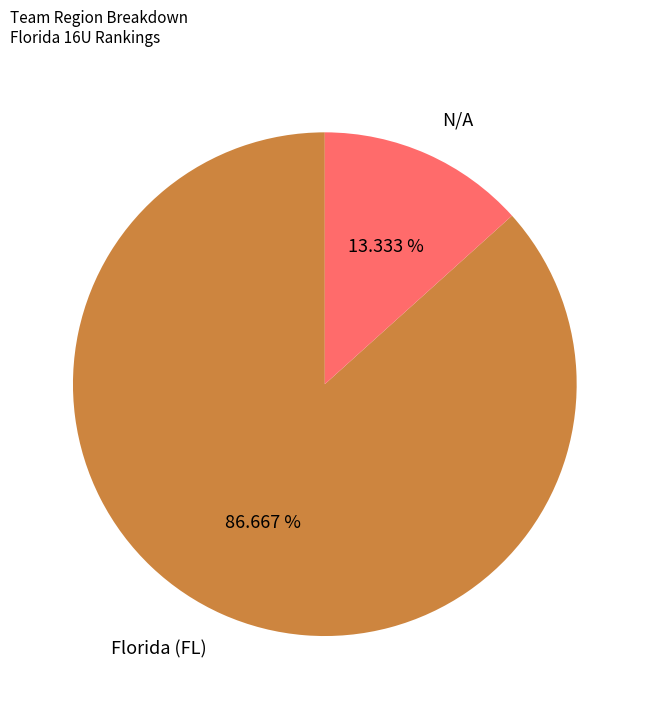

What portion of the pie excludes Florida (FL)?

13.3%